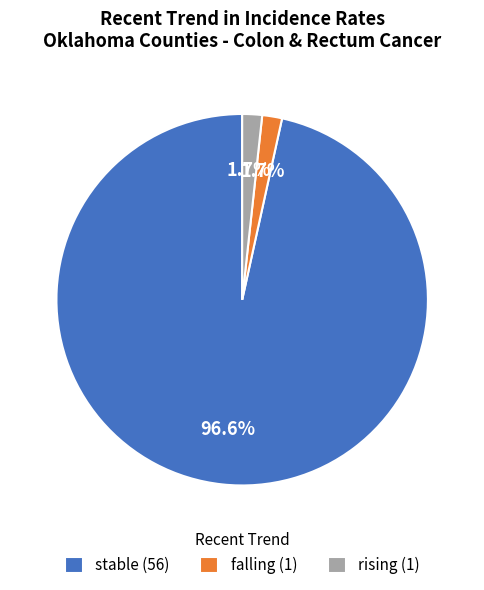

Is the sum of stable and rising greater than half?

Yes